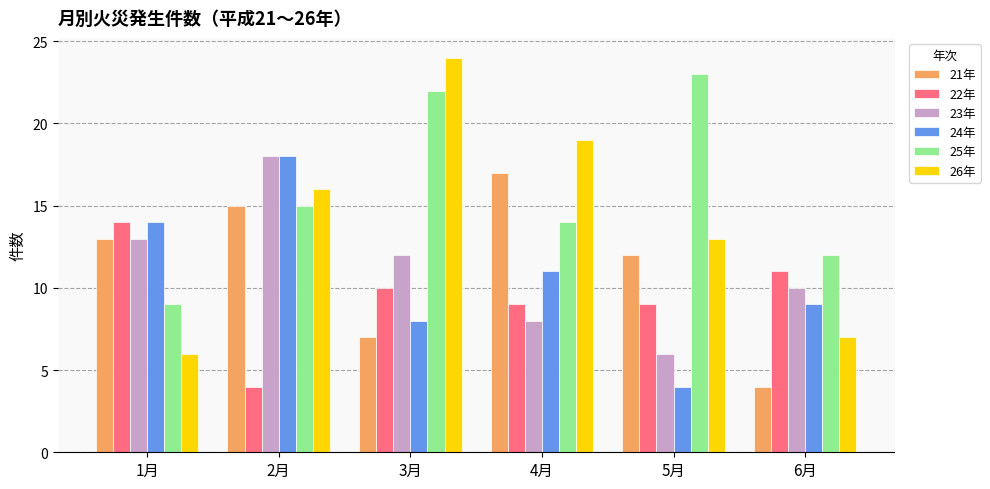

What is the label of the 4th bar from the right?

3月